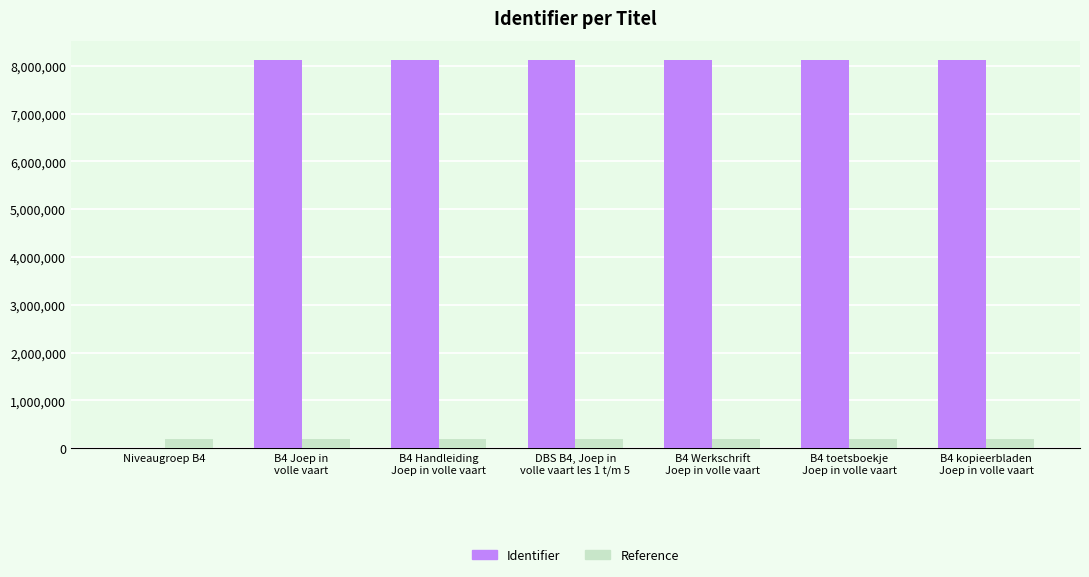

Are the bars grouped side by side (vs. stacked)?

Yes